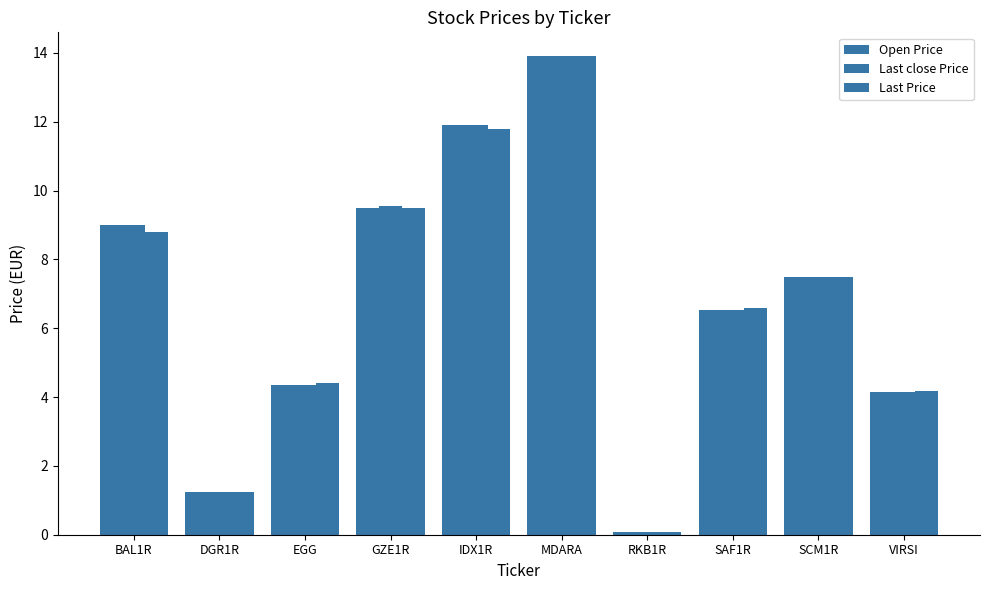

Count the number of data series in this chart.

3